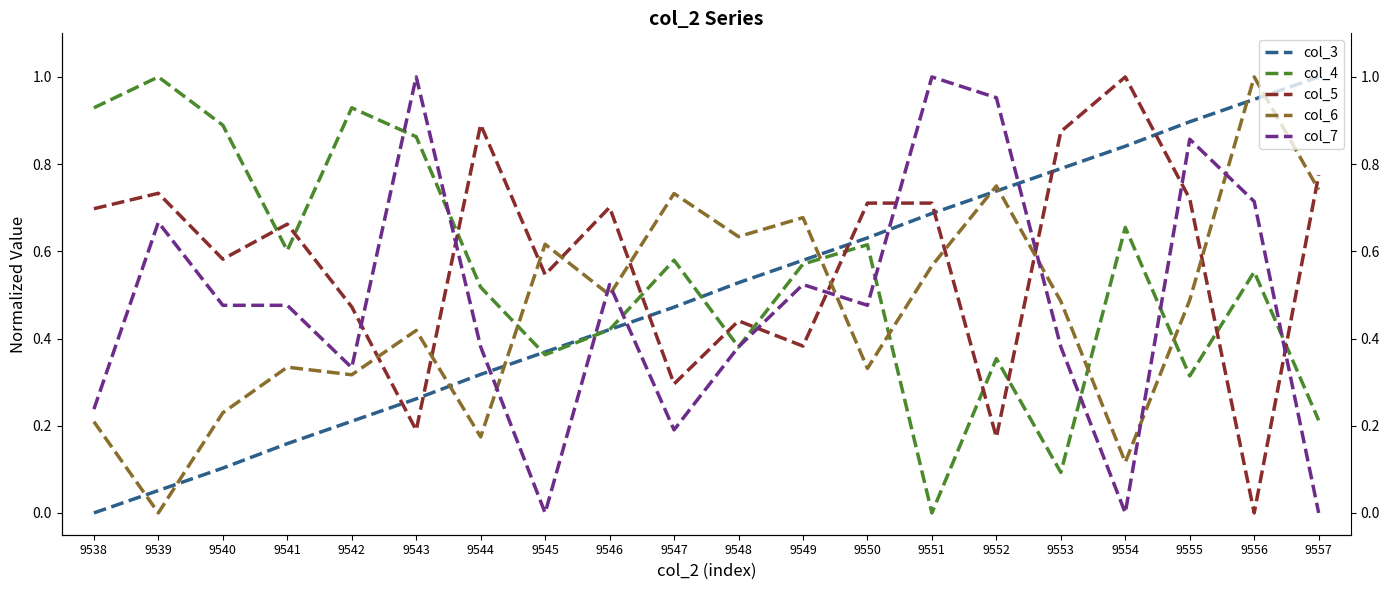

The value of col_3 at 9543 is 0.3. True or false?

True